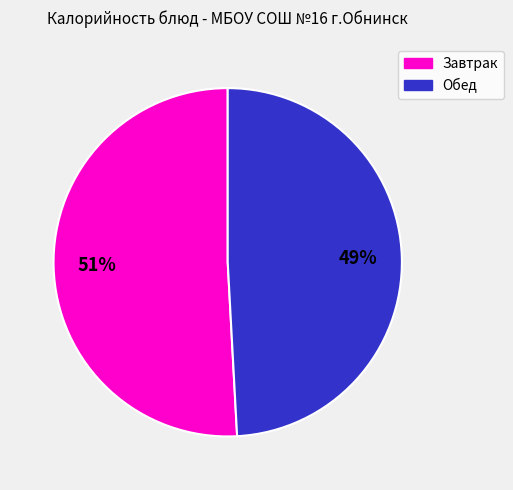

To the nearest percent, what is the average slice percentage?

50%